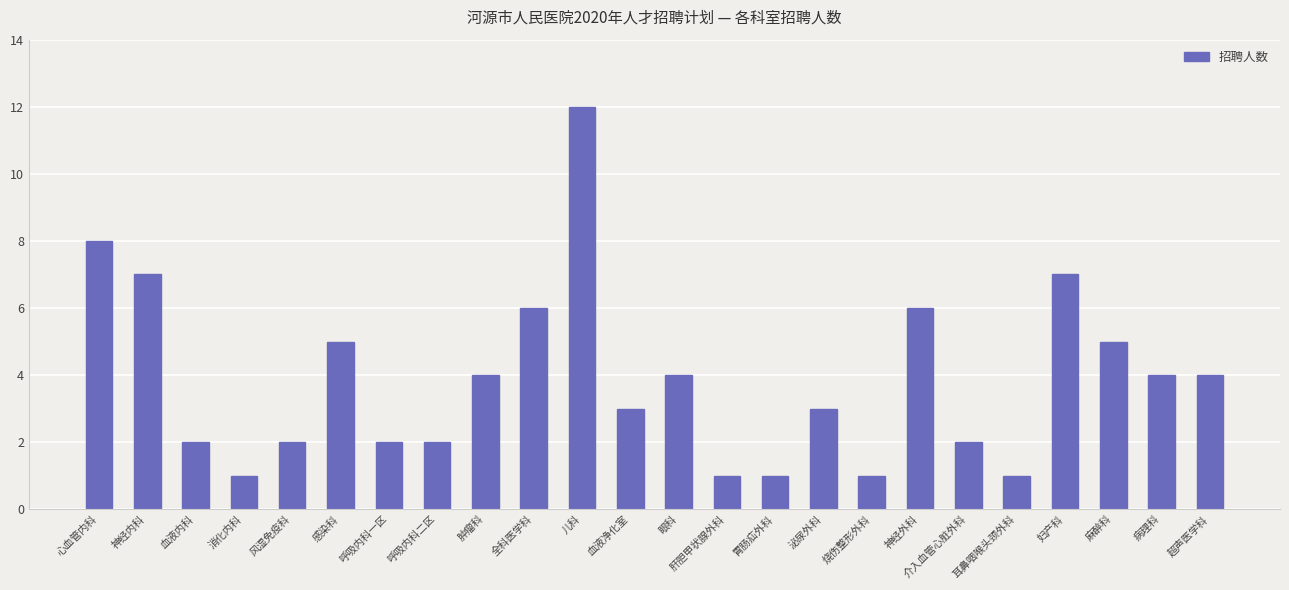

Does the chart contain stacked bars?

No